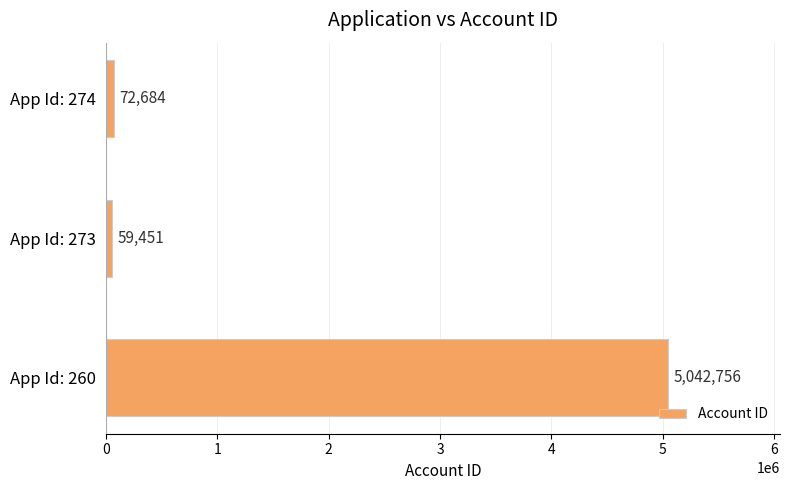

Which has a higher value, App Id: 273 or App Id: 274?

App Id: 274